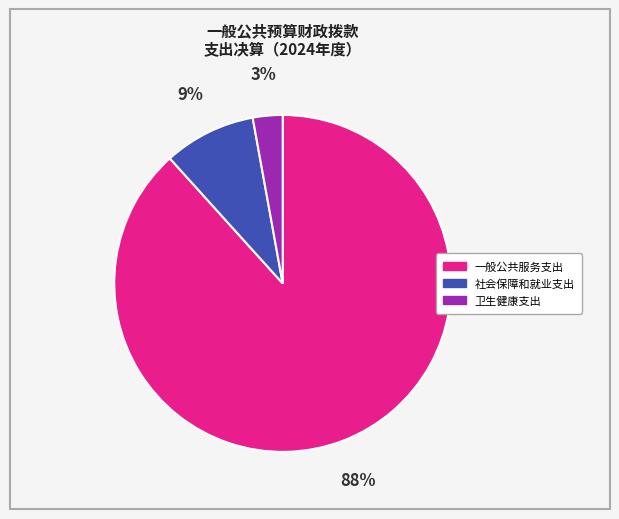

What is the smallest slice in the pie chart?

卫生健康支出